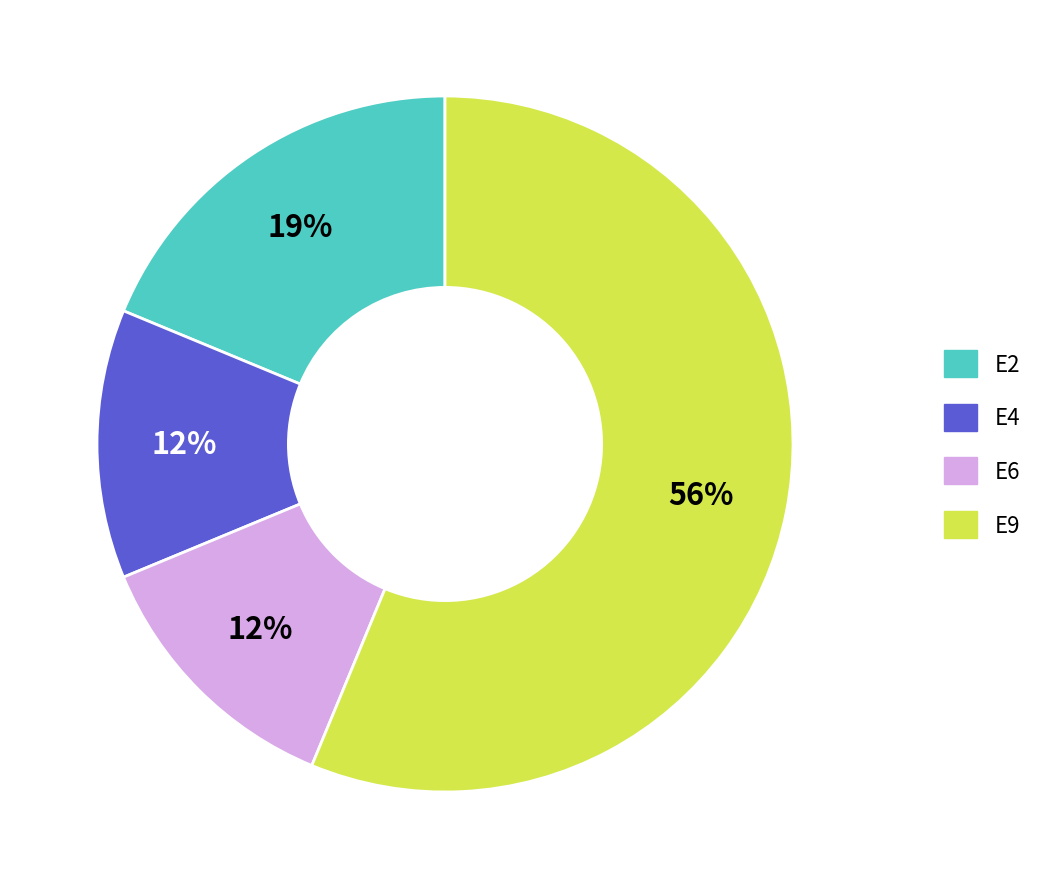

Count the number of slices in the pie.

4